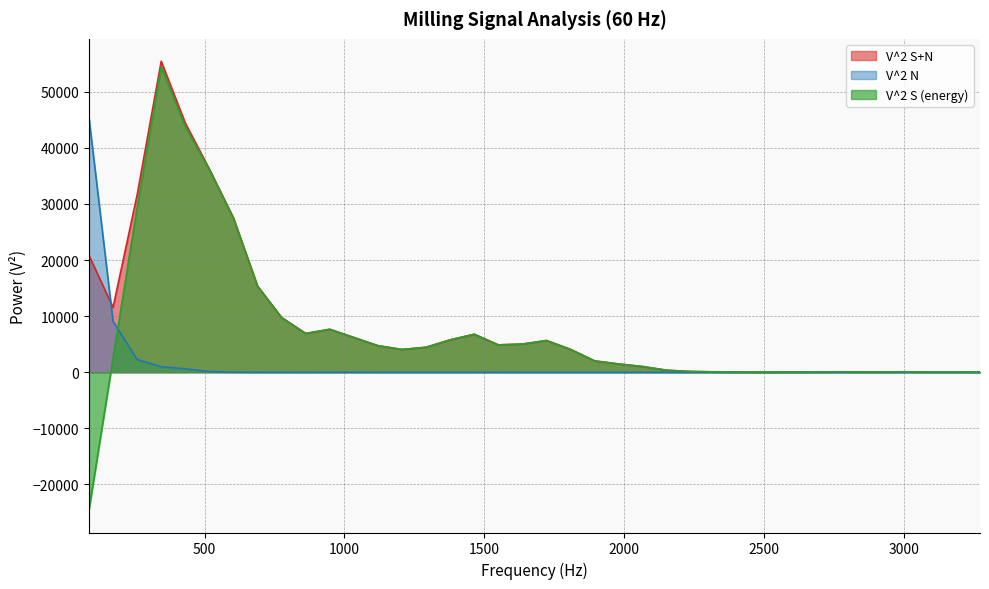

How many interior local peaks does the V^2 N series have?

4